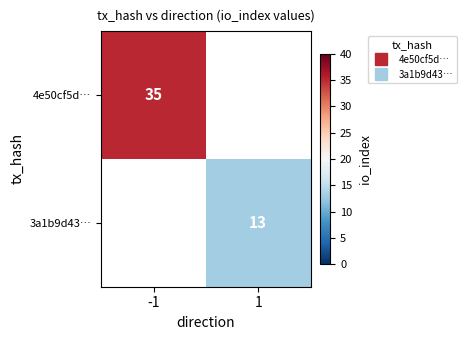

How many data points does each series have?

2